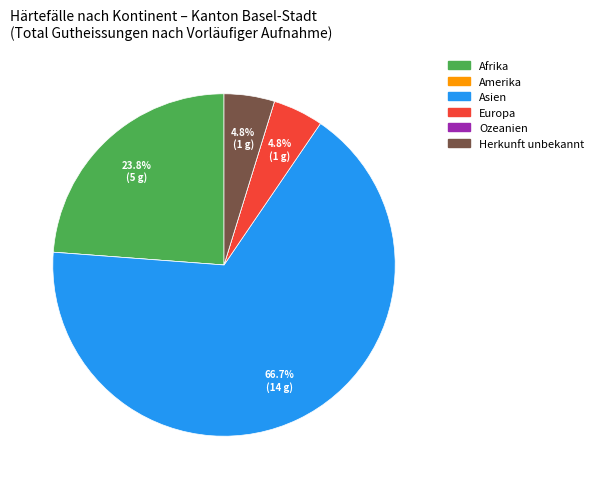

Is the sum of Herkunft unbekannt and Afrika greater than half?

No